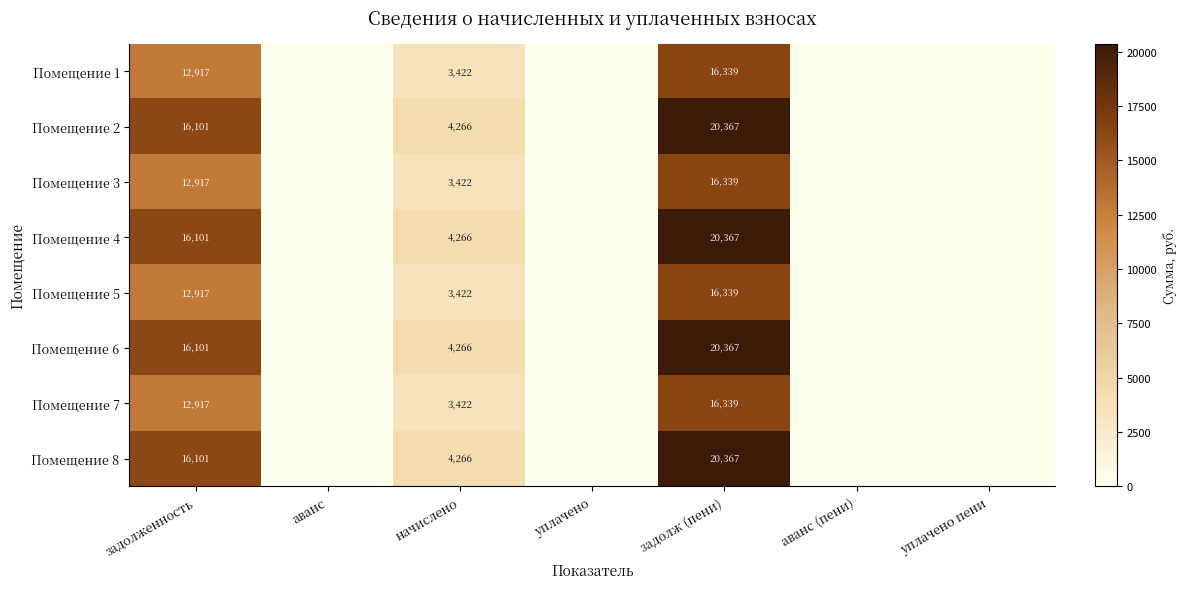

The Помещение 8 series shows 20367 at задолж (пени). True or false?

True